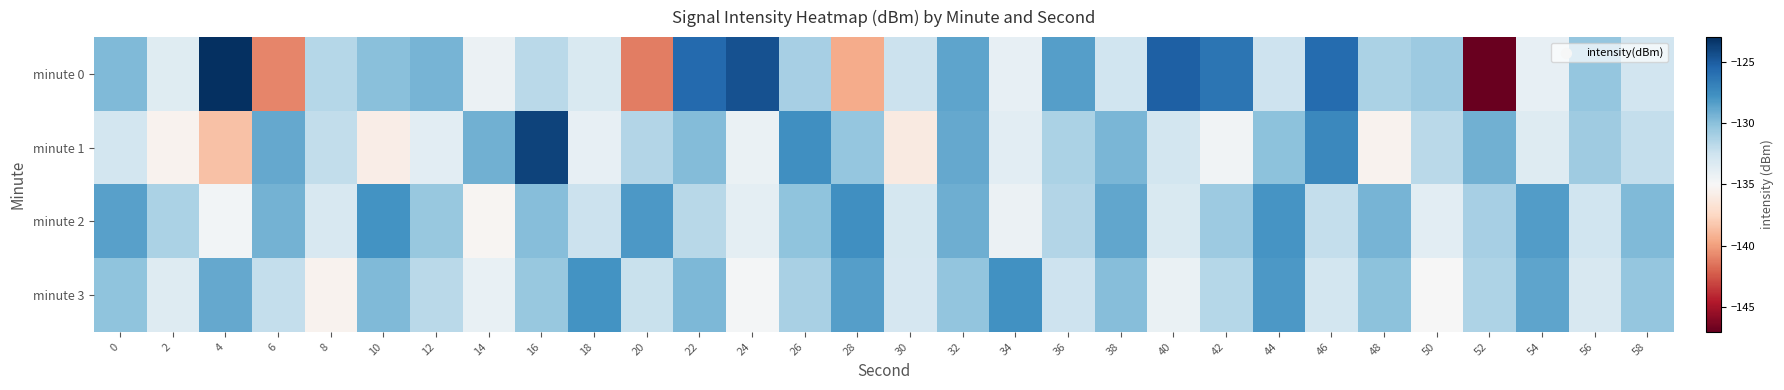

What is the total value across all series at 28?

-525.8